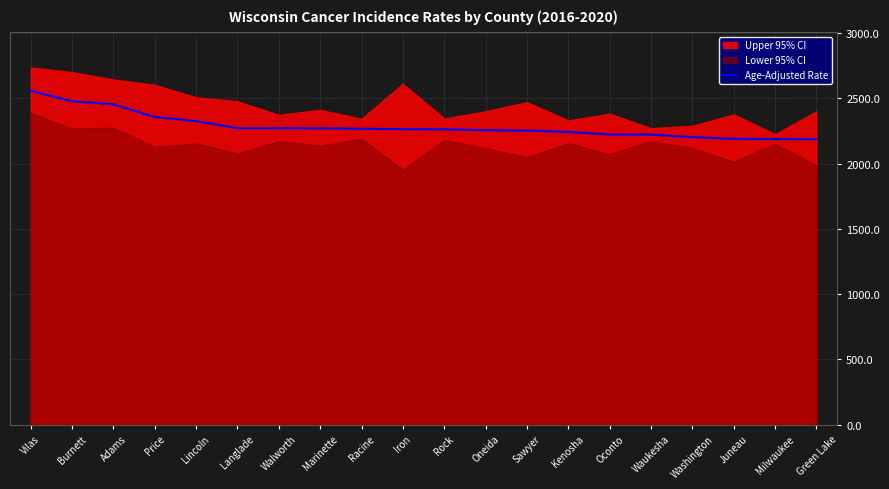

Is it true that Age-Adjusted Rate equals 2188.1 at Green Lake?

True